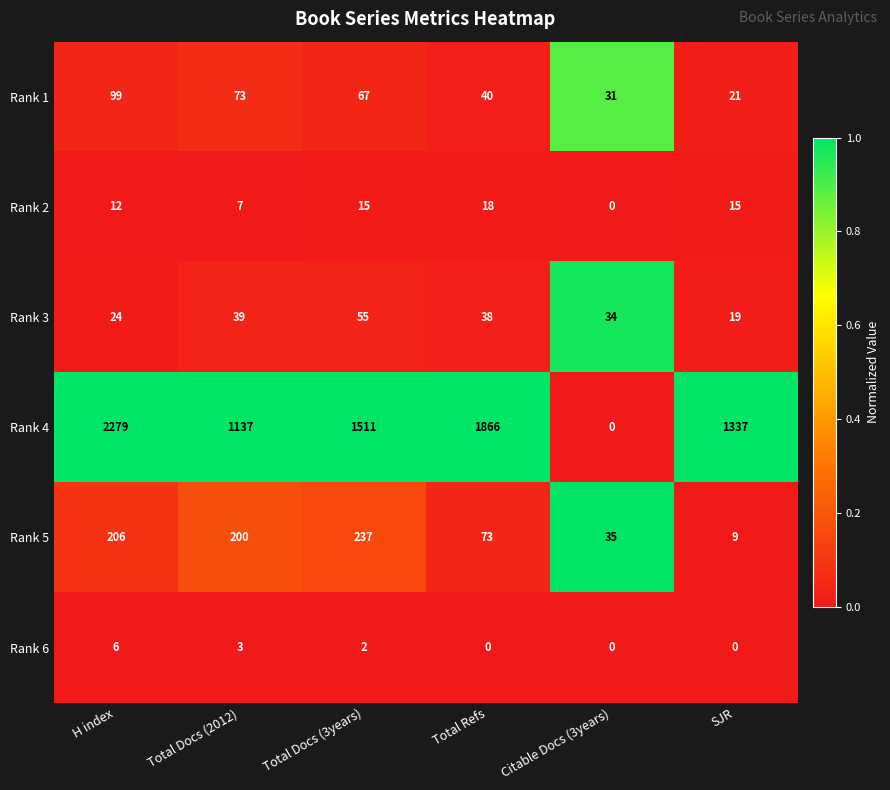

What is the total value across all series at SJR?

1401